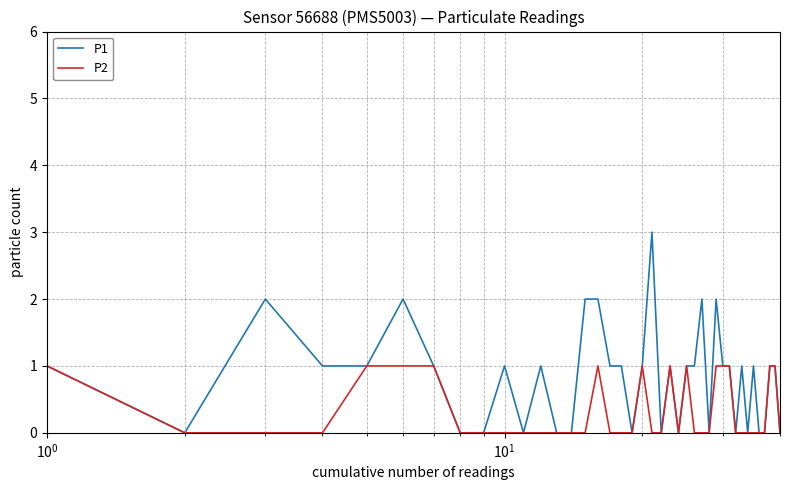

Which series has the largest range (max minus min)?

P1